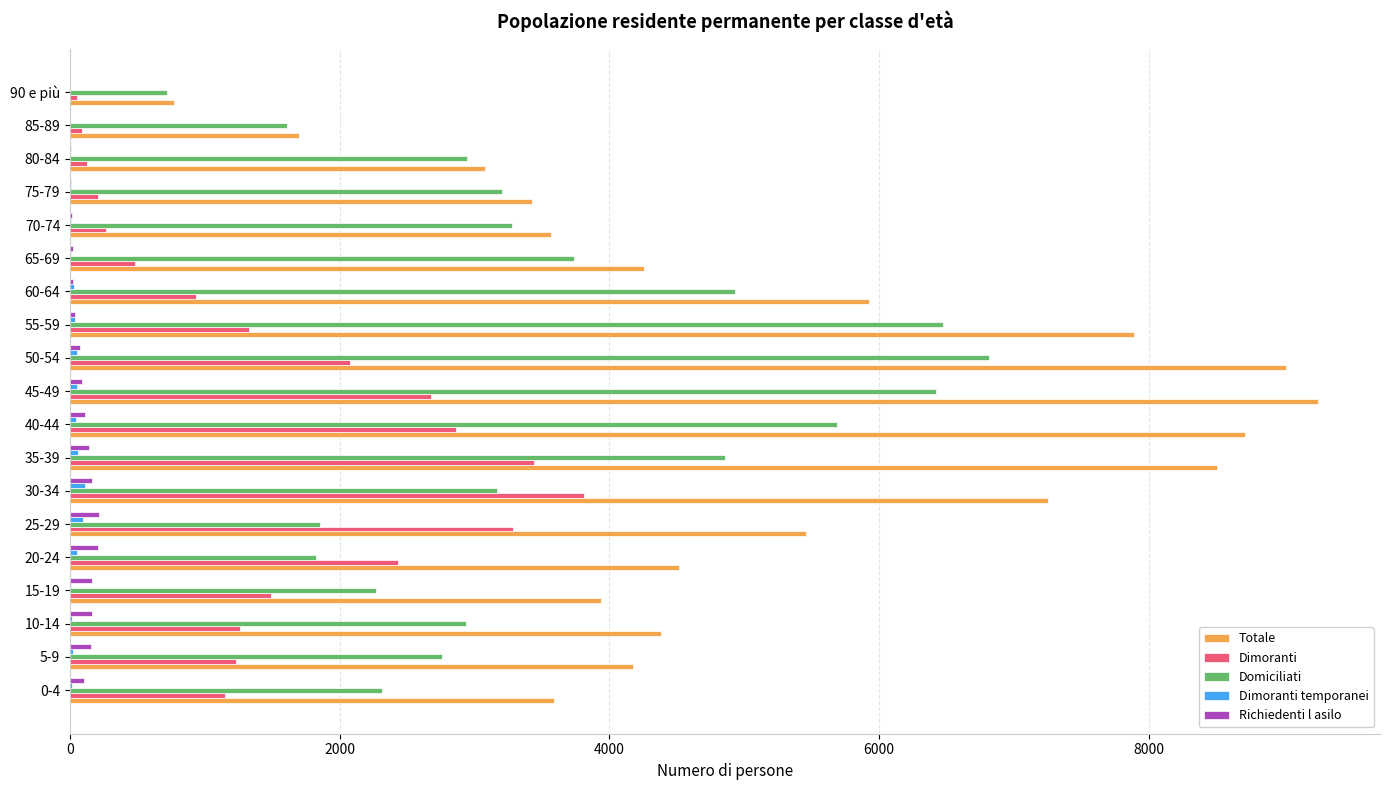

The value of Domiciliati at 35-39 is 8727. True or false?

False